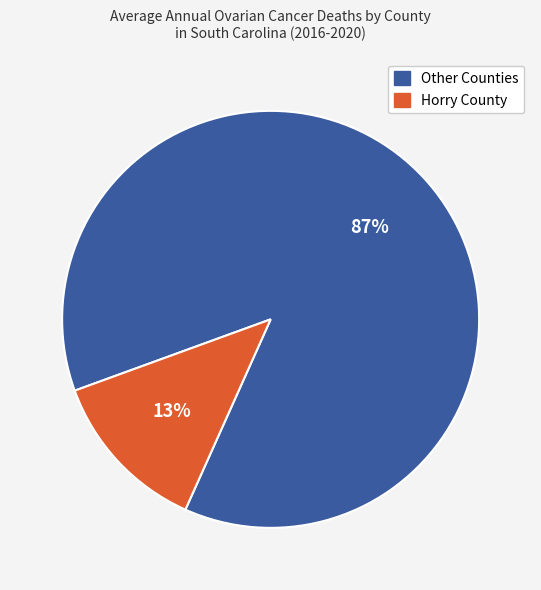

What is the majority slice?

Other Counties